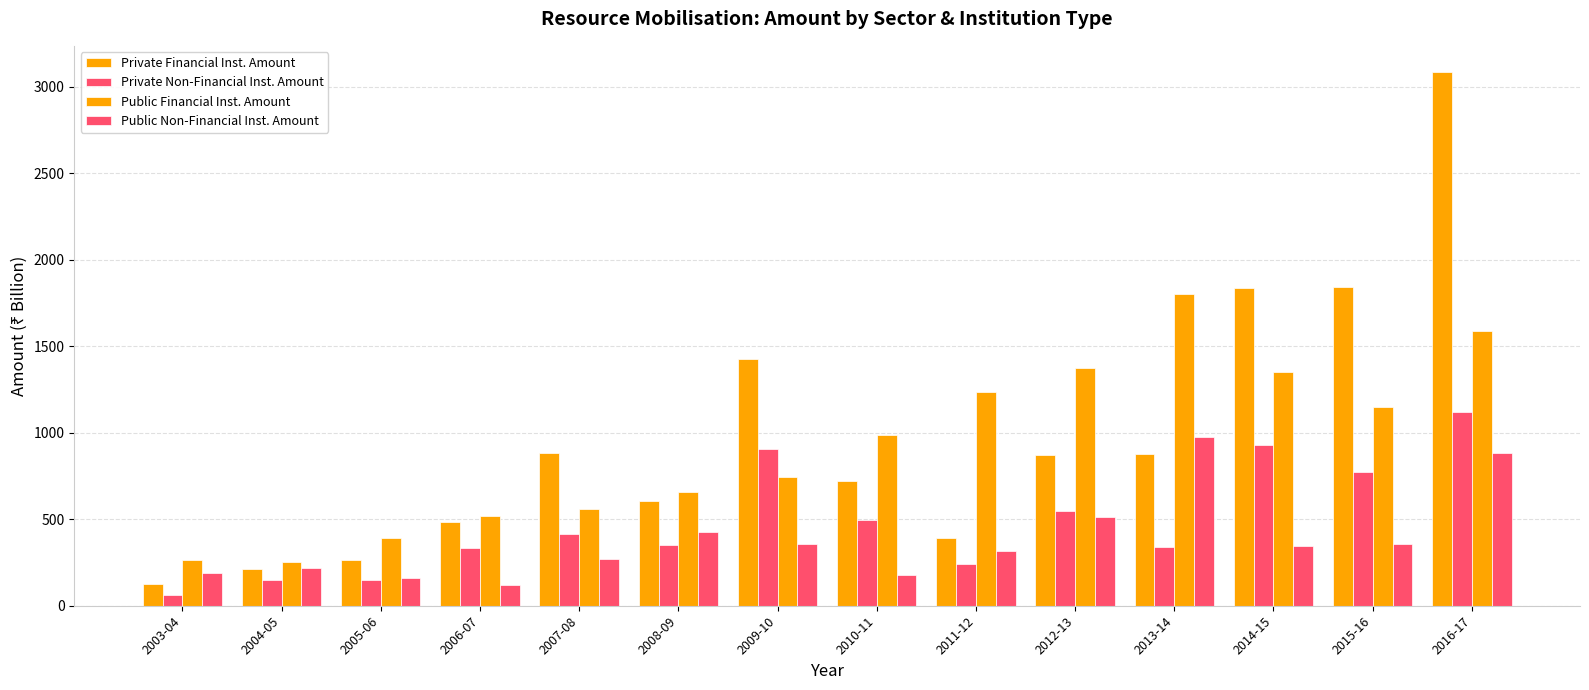

How many bars are there in each group?

4